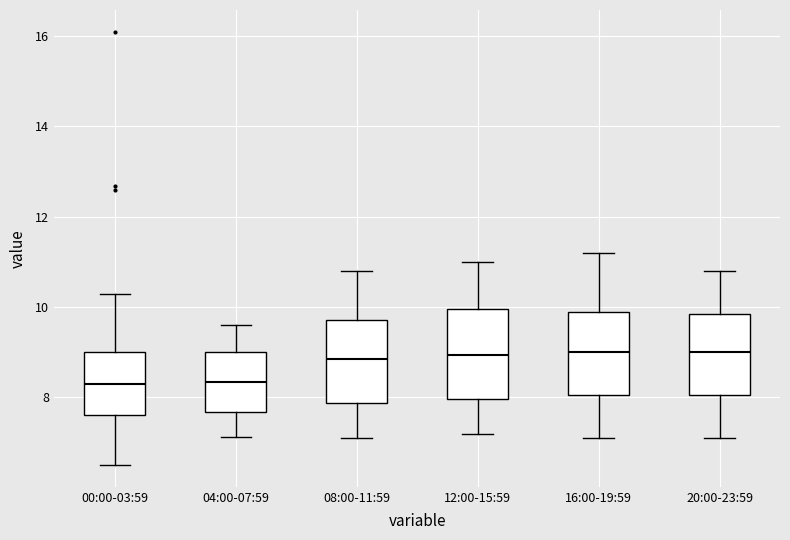

Reading left to right, transcribe this box plot: for each box, give where its median line is, the range the box spans, and where its two whiskers end, as read against the y-axis. The values are not printed on the chart, so give them approximately, as read against the axis.

00:00-03:59: median 8.2, box 7.6 to 9.0, whiskers 6.6 to 10.2
04:00-07:59: median 8.4, box 7.6 to 9.0, whiskers 7.2 to 9.6
08:00-11:59: median 8.8, box 7.8 to 9.8, whiskers 7.2 to 10.8
12:00-15:59: median 9.0, box 8.0 to 10.0, whiskers 7.2 to 11.0
16:00-19:59: median 9.0, box 8.0 to 10.0, whiskers 7.2 to 11.2
20:00-23:59: median 9.0, box 8.0 to 9.8, whiskers 7.2 to 10.8